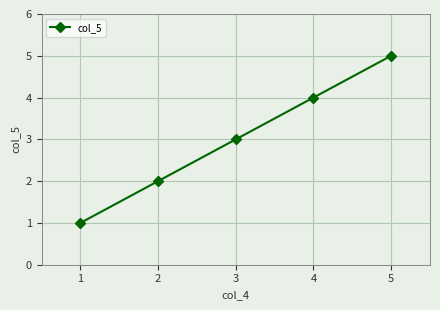

List the labels in order of value, largest first.

5, 4, 3, 2, 1